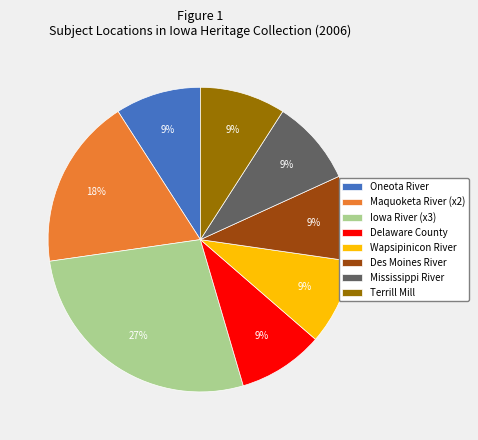

Which category has the biggest portion of the pie?

Iowa River (x3)